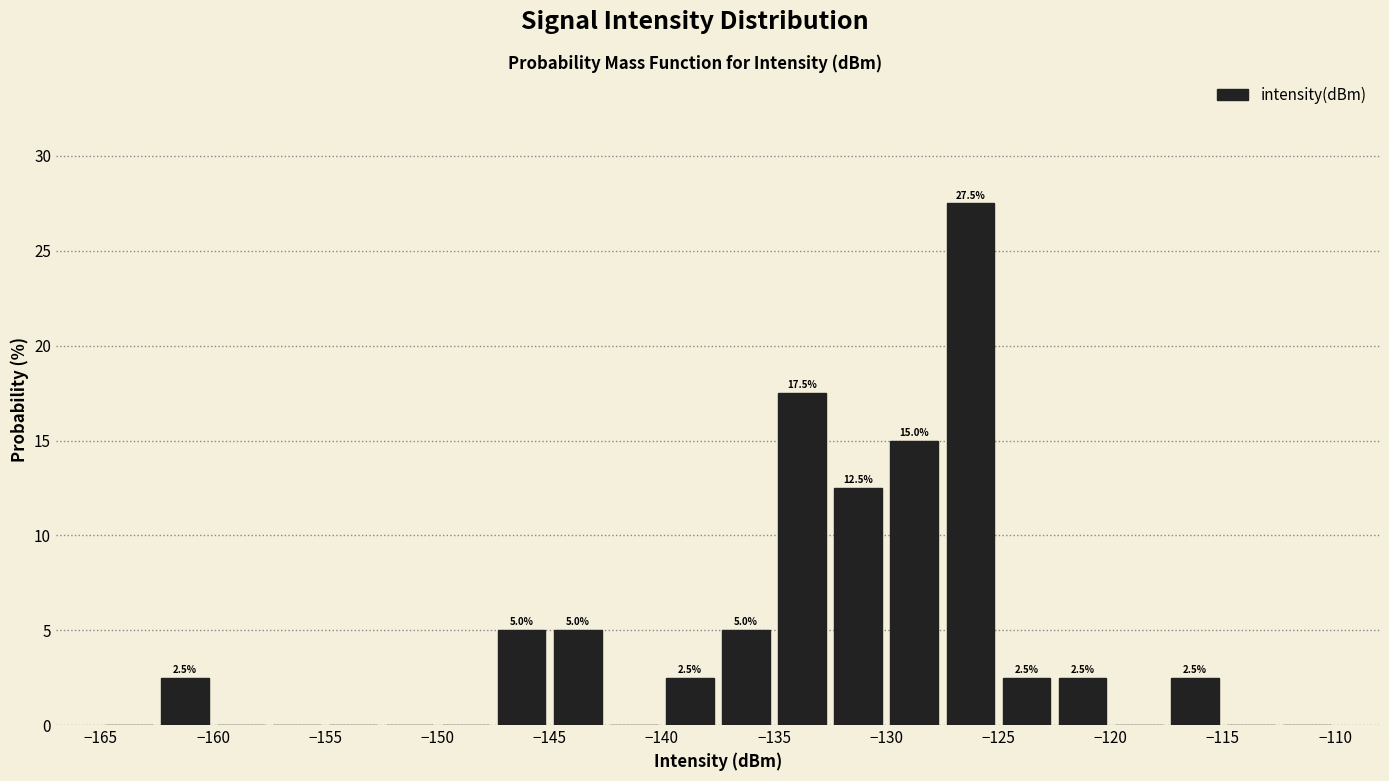

Which range on the x-axis has the tallest bar?

-127.5 to -125.0